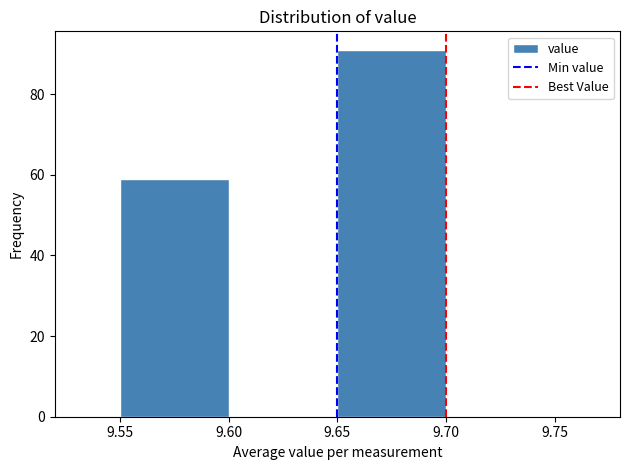

How tall is the bar that spans 9.65 to 9.70 on the x-axis? The values are not printed on the chart, so give them approximately, as read against the axis.

92